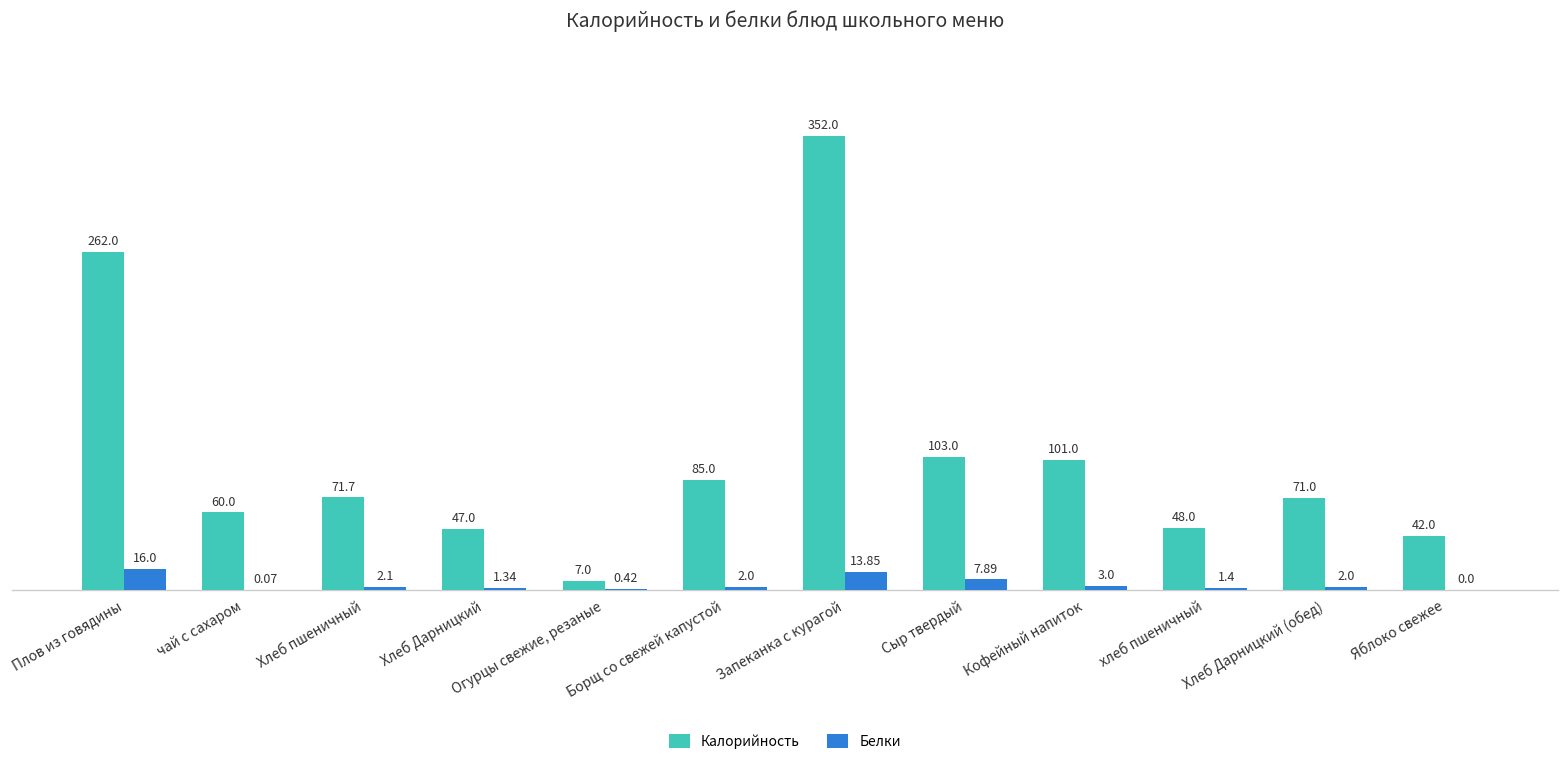

Which category has the highest value in the Калорийность series?

Запеканка с курагой